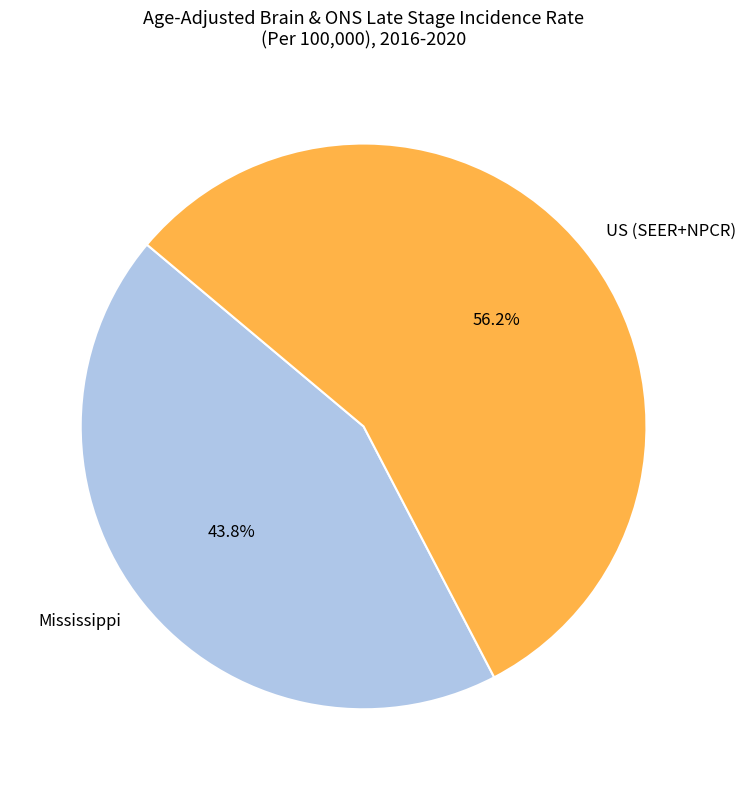

Combined, what portion of the pie is Mississippi and US (SEER+NPCR)?

100.0%